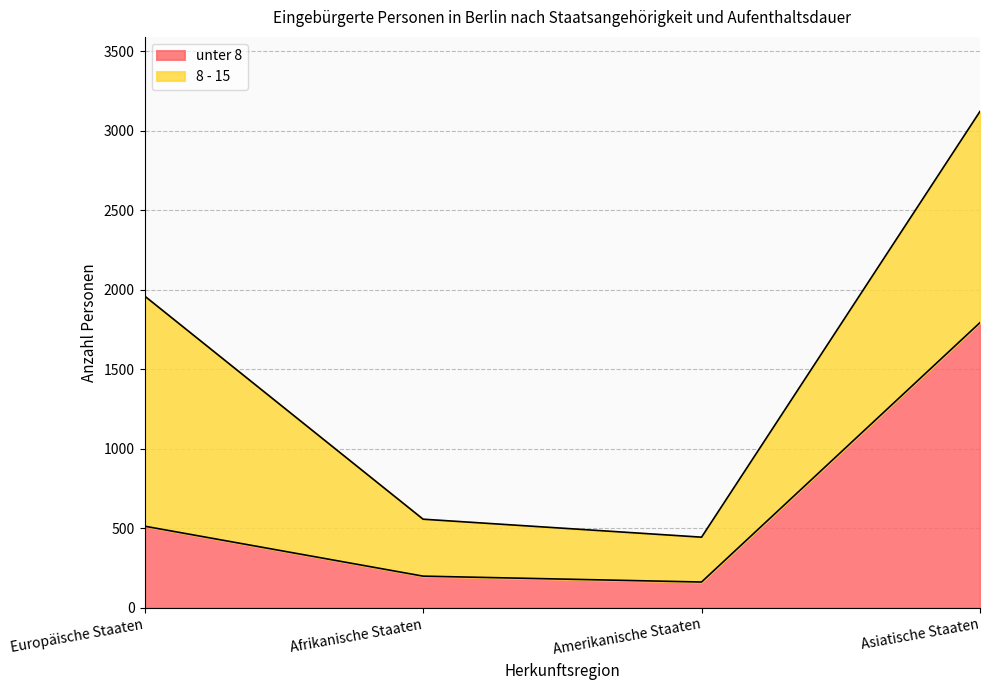

What is the sum of all values?

2671